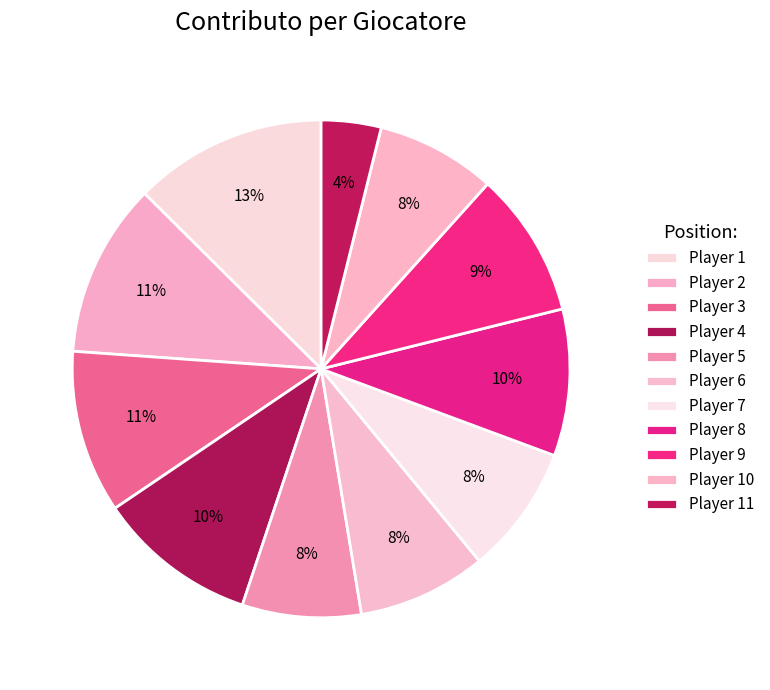

Which category has the biggest portion of the pie?

1